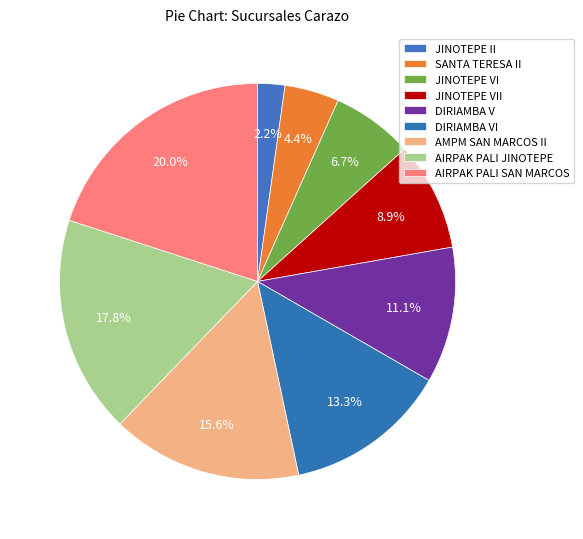

Rank the categories by value from highest to lowest.

AIRPAK PALI SAN MARCOS, AIRPAK PALI JINOTEPE, AMPM SAN MARCOS II, DIRIAMBA VI, DIRIAMBA V, JINOTEPE VII, JINOTEPE VI, SANTA TERESA II, JINOTEPE II